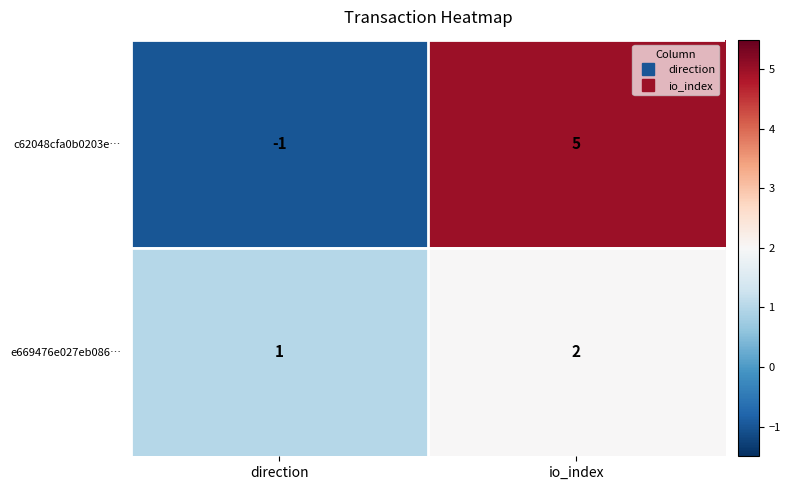

At io_index, list the series in order from smallest to largest.

e669476e027eb086…, c62048cfa0b0203e…